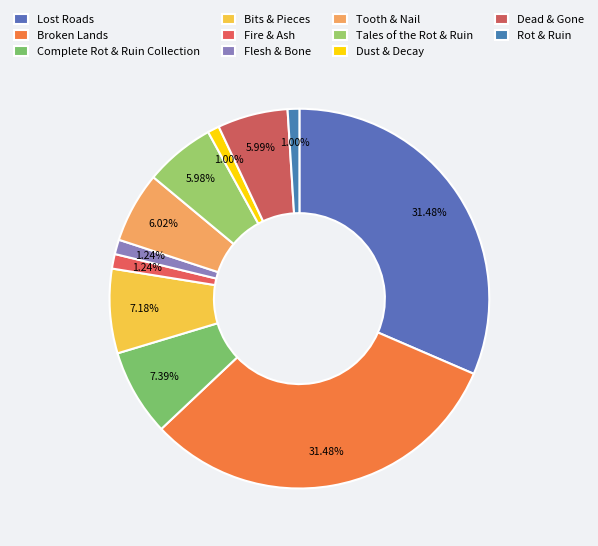

Is there a majority slice in this chart?

No